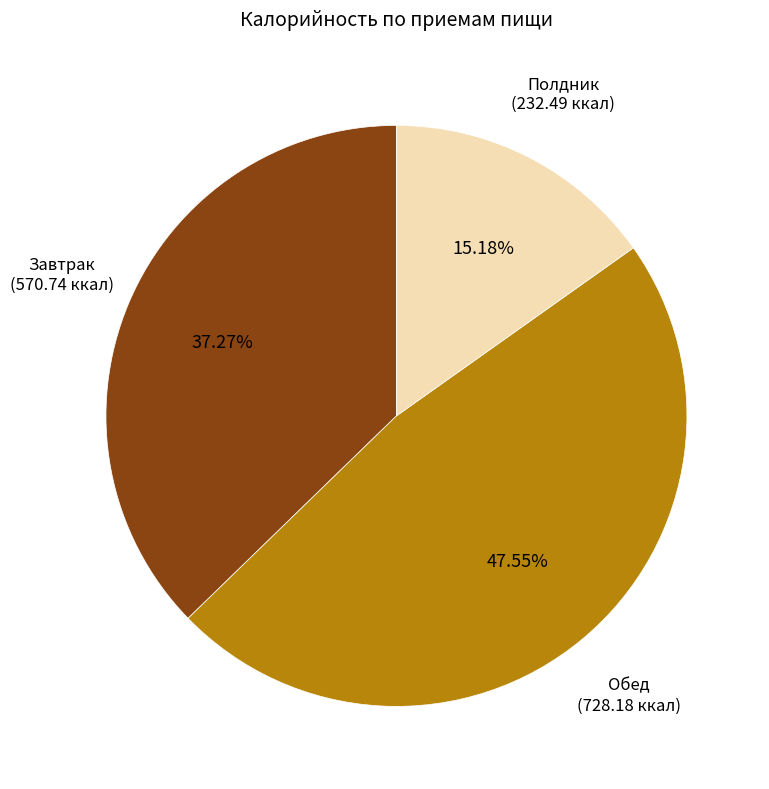

Between Обед and Завтрак, which is larger?

Обед